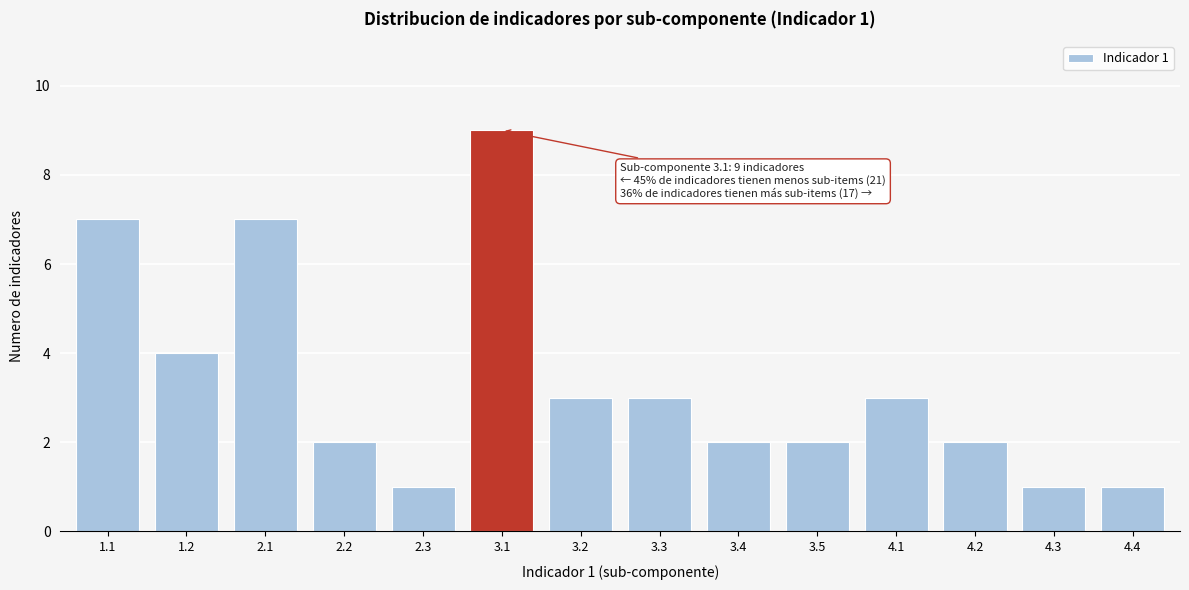

Reading left to right, what are all the values shown in this chart?

1.1=7	1.2=4	2.1=7	2.2=2	2.3=1	3.1=9	3.2=3	3.3=3	3.4=2	3.5=2	4.1=3	4.2=2	4.3=1	4.4=1